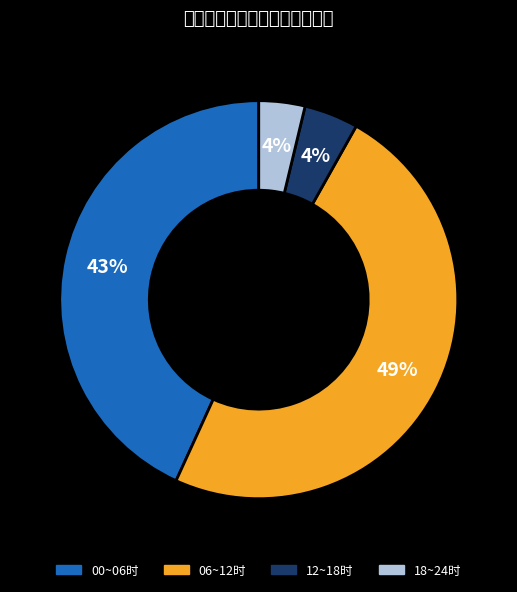

To the nearest percent, what is the difference between the largest and smallest slice percentages?

45%